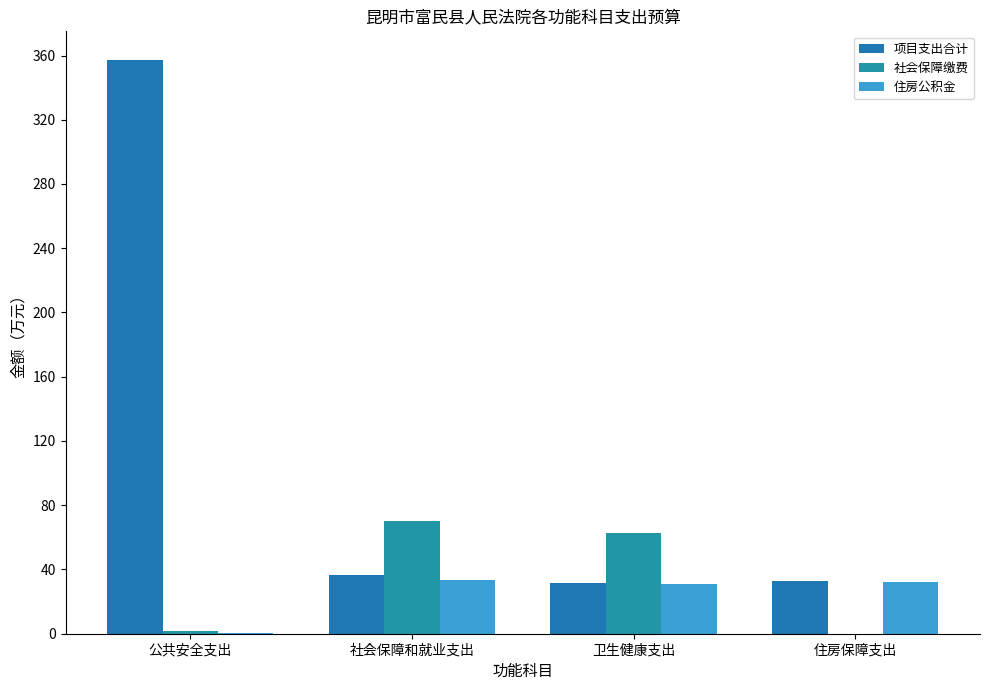

Which label corresponds to the smallest value in the chart?

住房保障支出